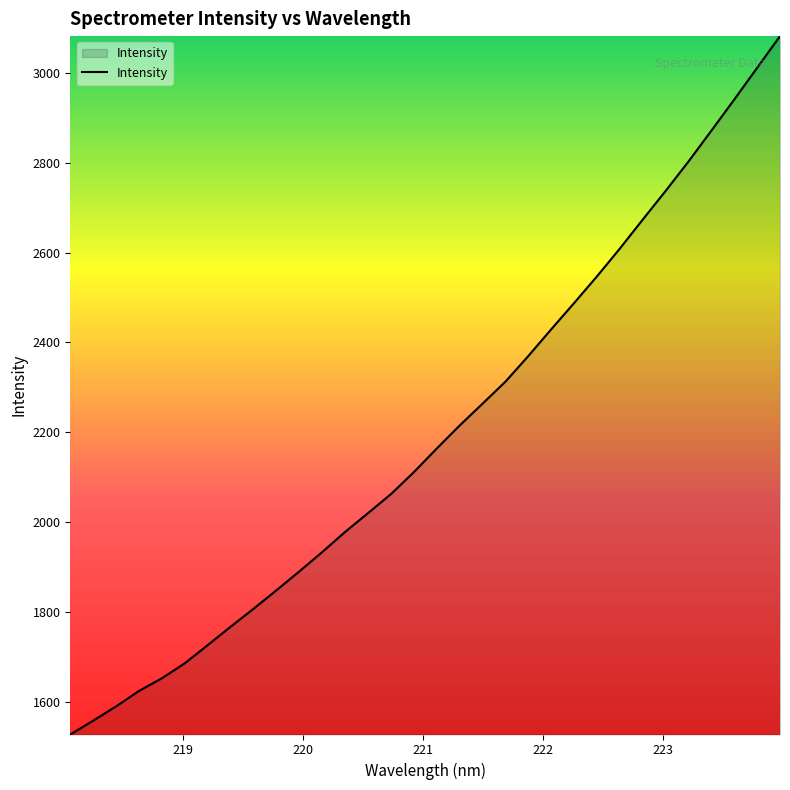

Does the chart display data point markers on the line(s)?

No